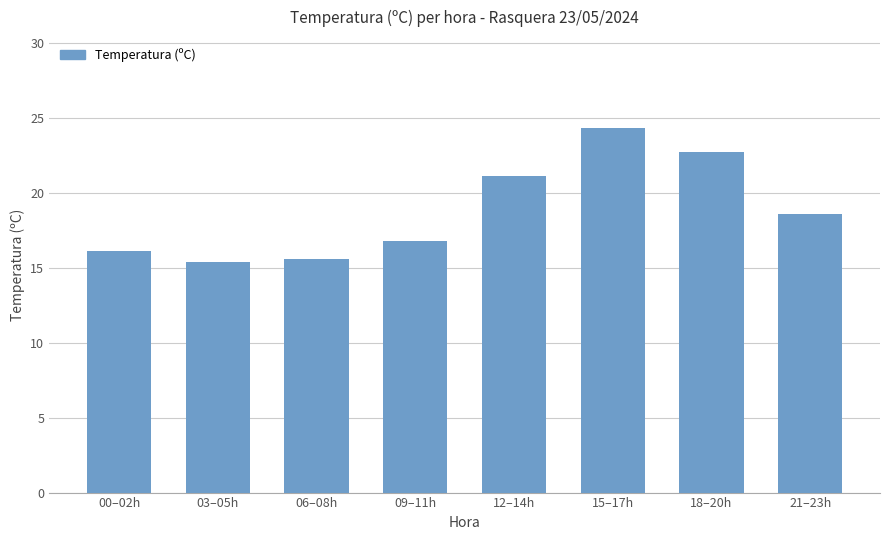

What position from the right is 06–08h?

6